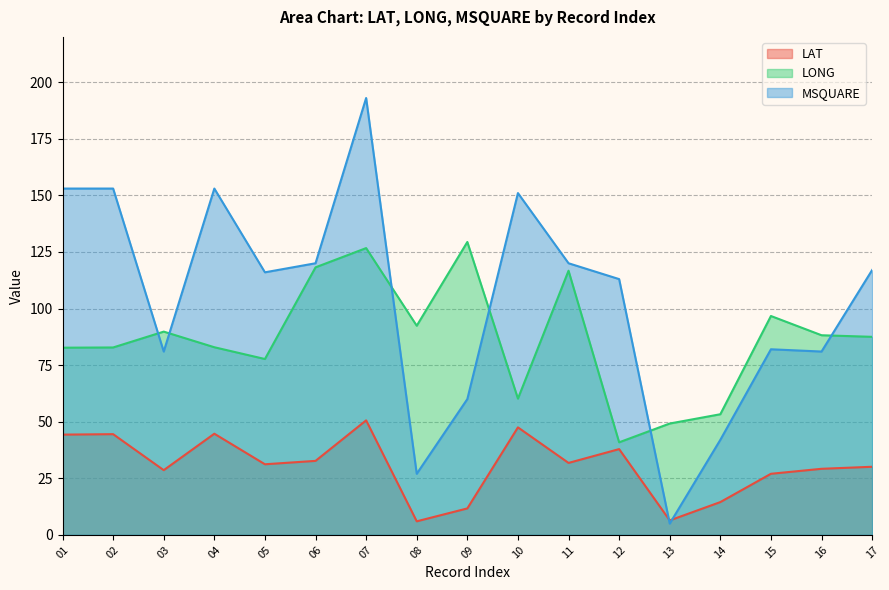

The LAT series shows 28.6 at 03. True or false?

True